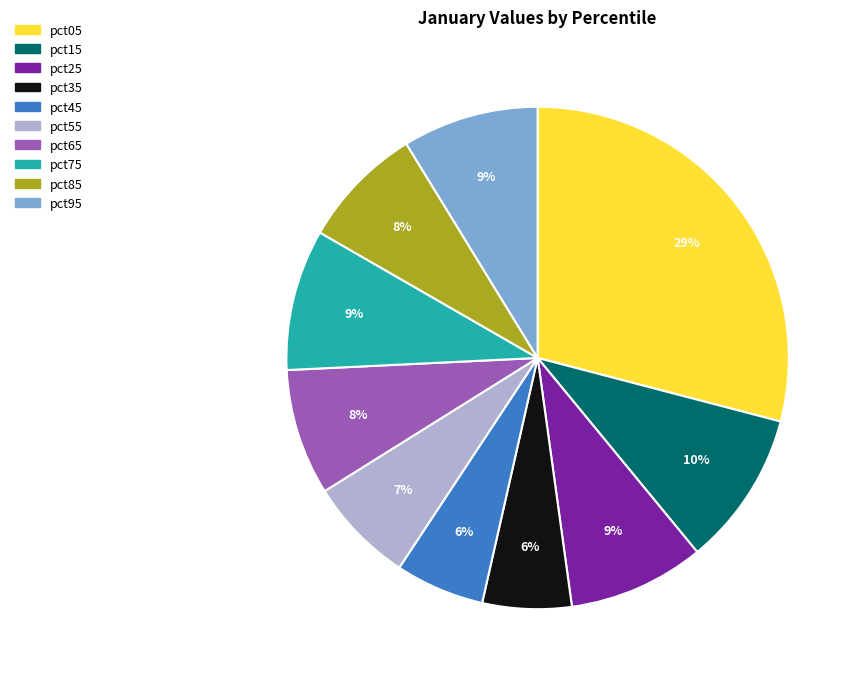

Approximately how many times larger is the value at pct45 compared to pct25?

0.7